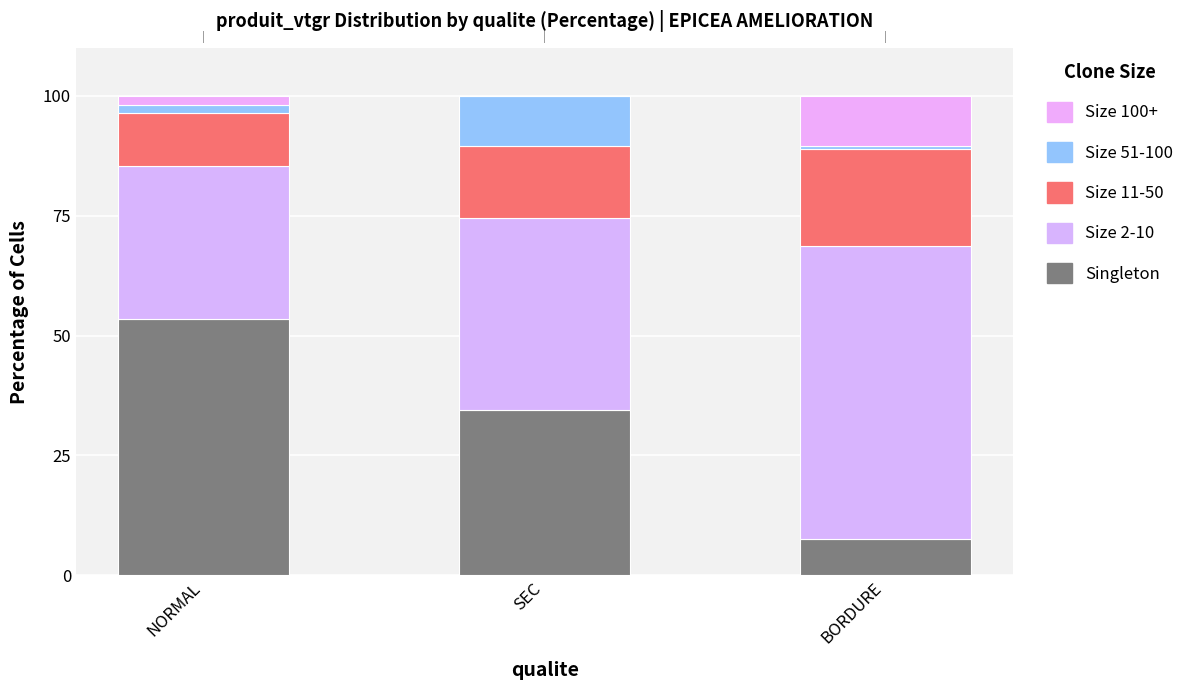

At which label does Size 11-50 first exceed 14?

SEC